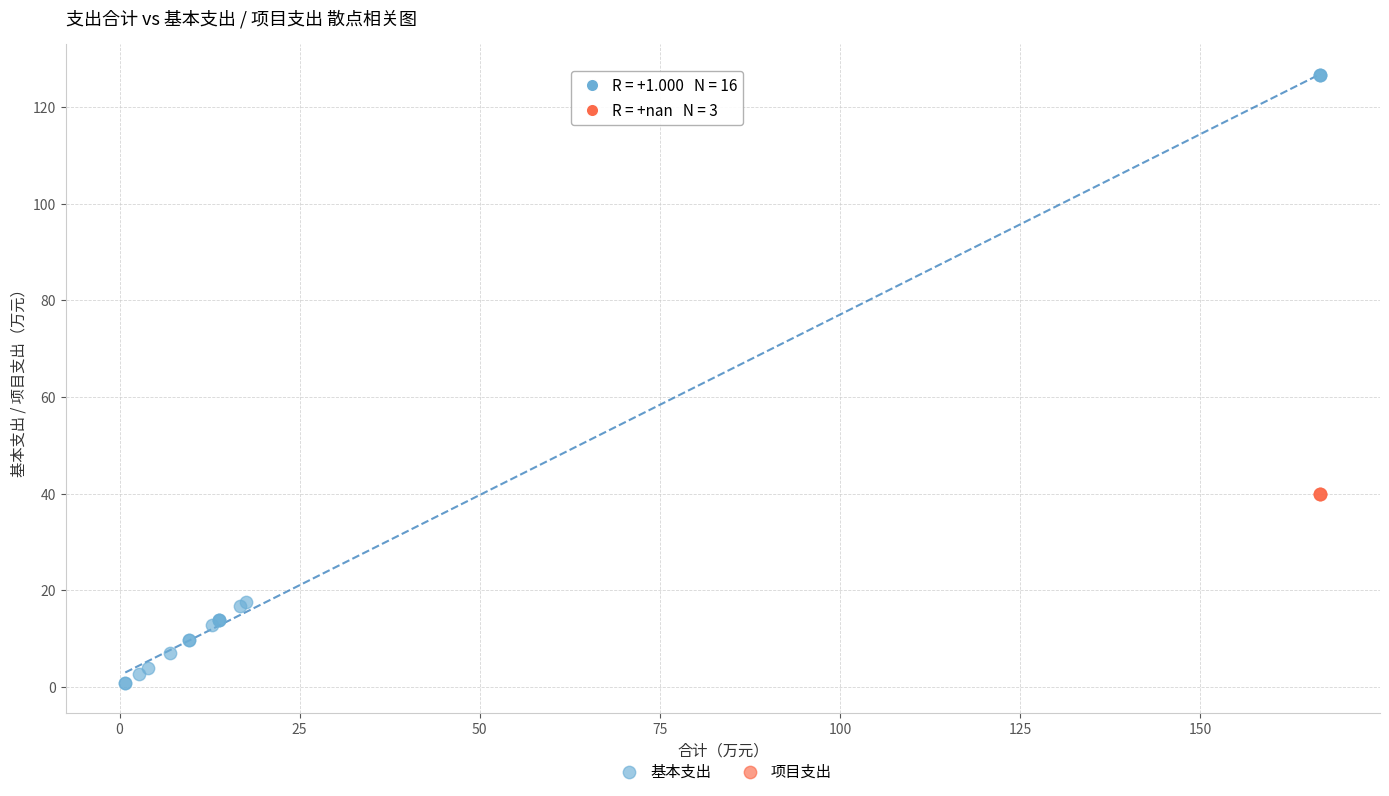

Which series reaches the minimum Y coordinate?

基本支出